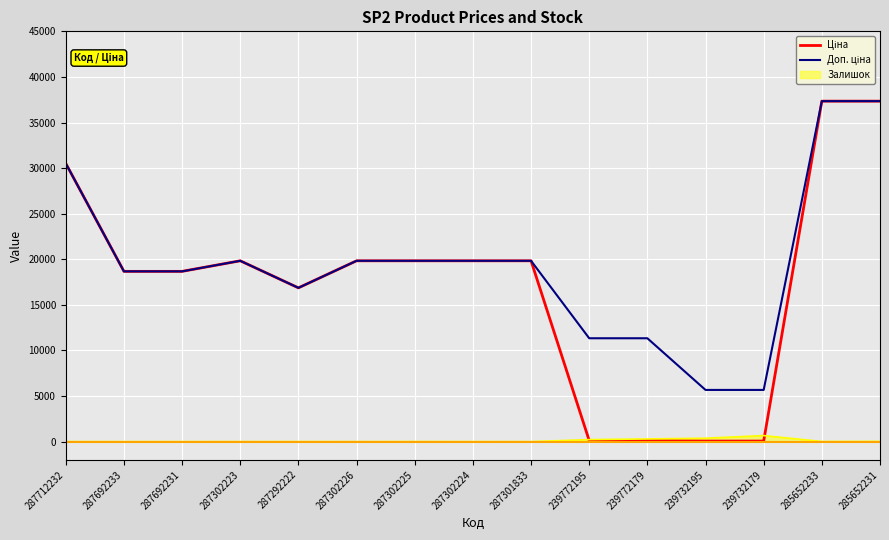

What is the maximum value shown in the chart?

37343.0